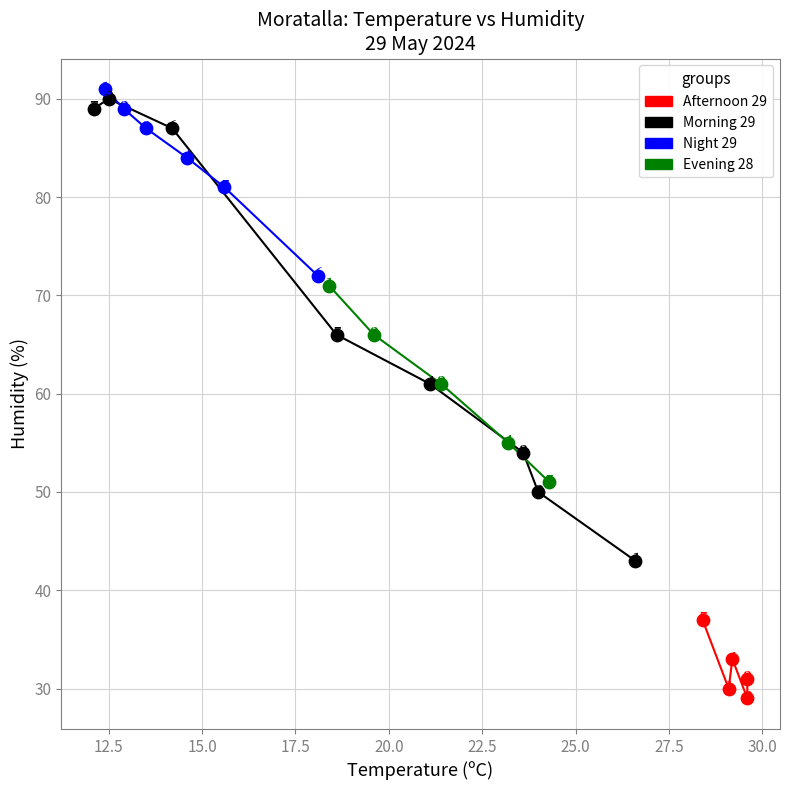

Which series has the largest Y range (max minus min)?

Morning 29